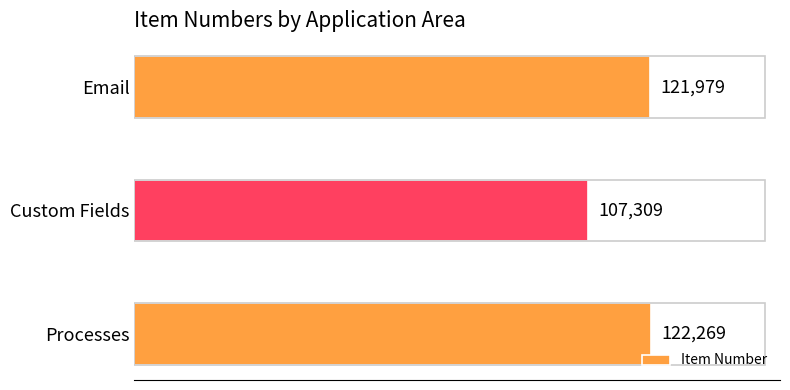

Does the chart contain stacked bars?

No